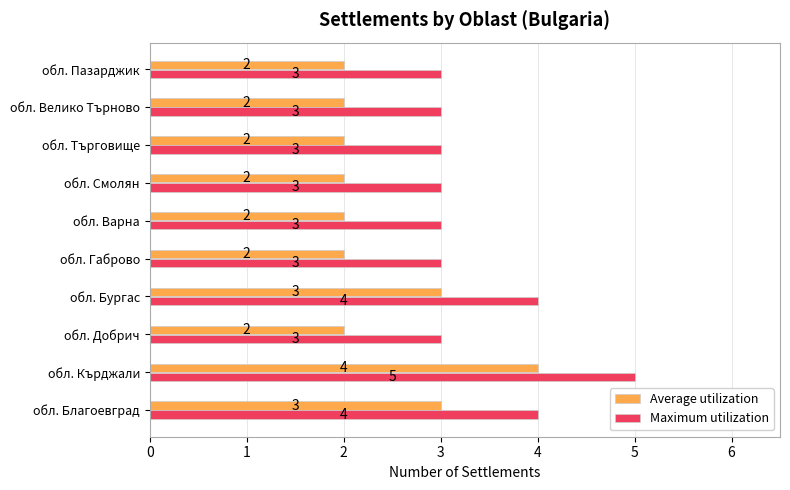

List the series in order of their overall mean, highest first.

Maximum utilization, Average utilization